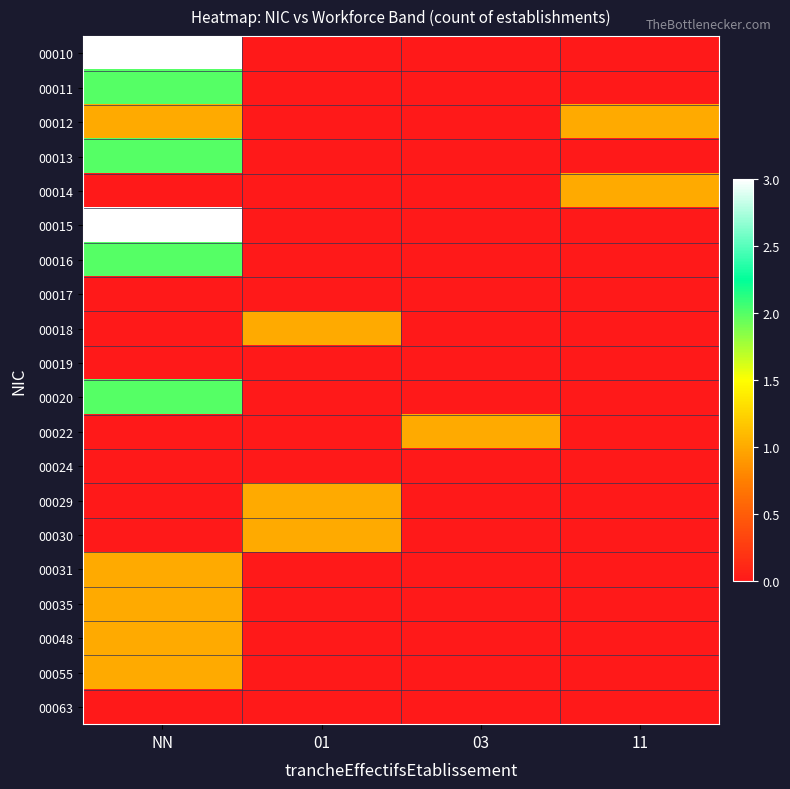

How many distinct data groups are displayed?

20